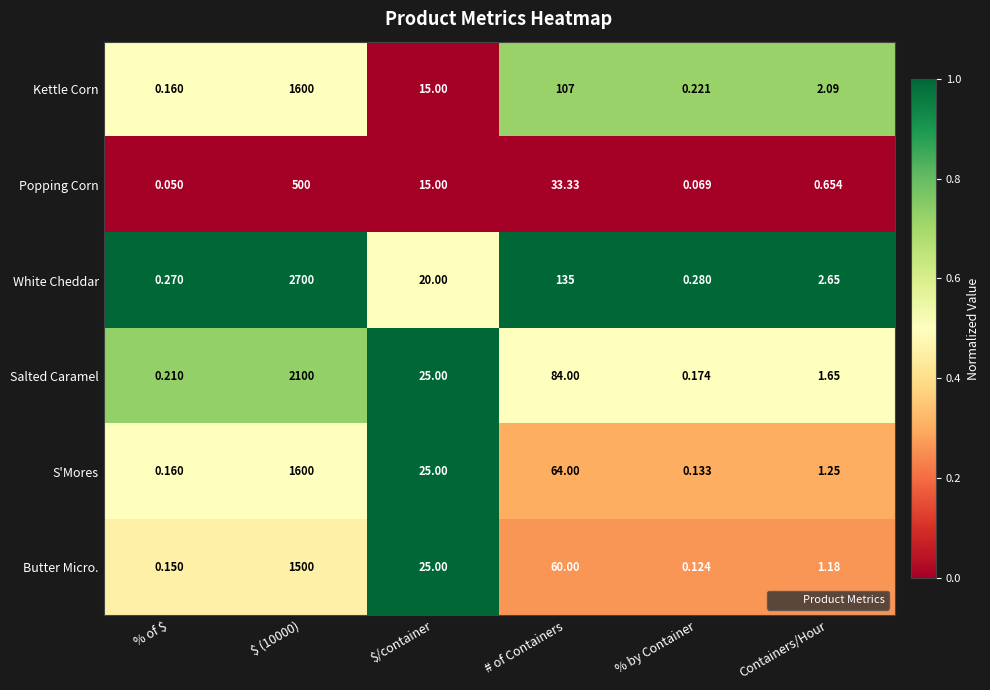

At how many categories does at least one series exceed 0?

6